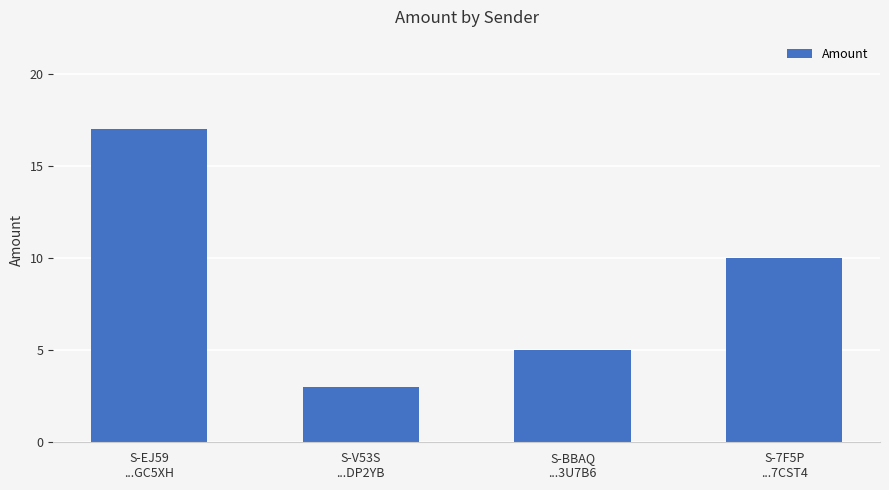

What is the label of the 3rd bar from the right?

S-V53S
...DP2YB